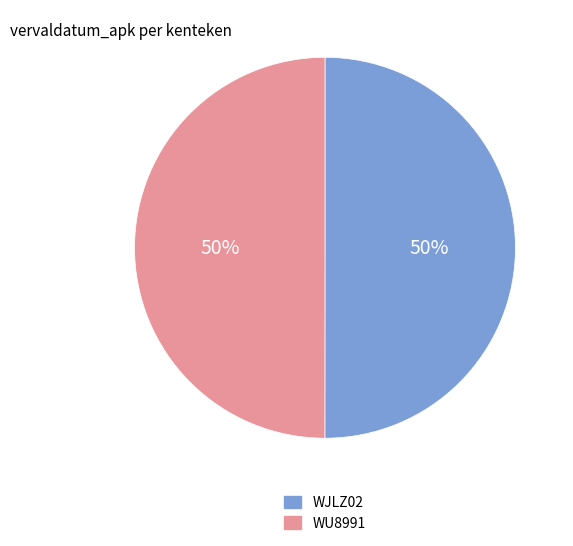

What is the ratio of the value at WJLZ02 to the value at WU8991?

1.0